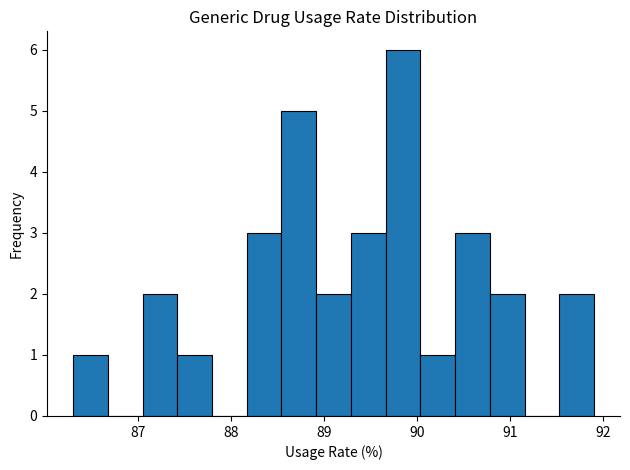

Read against the x-axis, roughly where is the centre of the tallest bar?

89.8